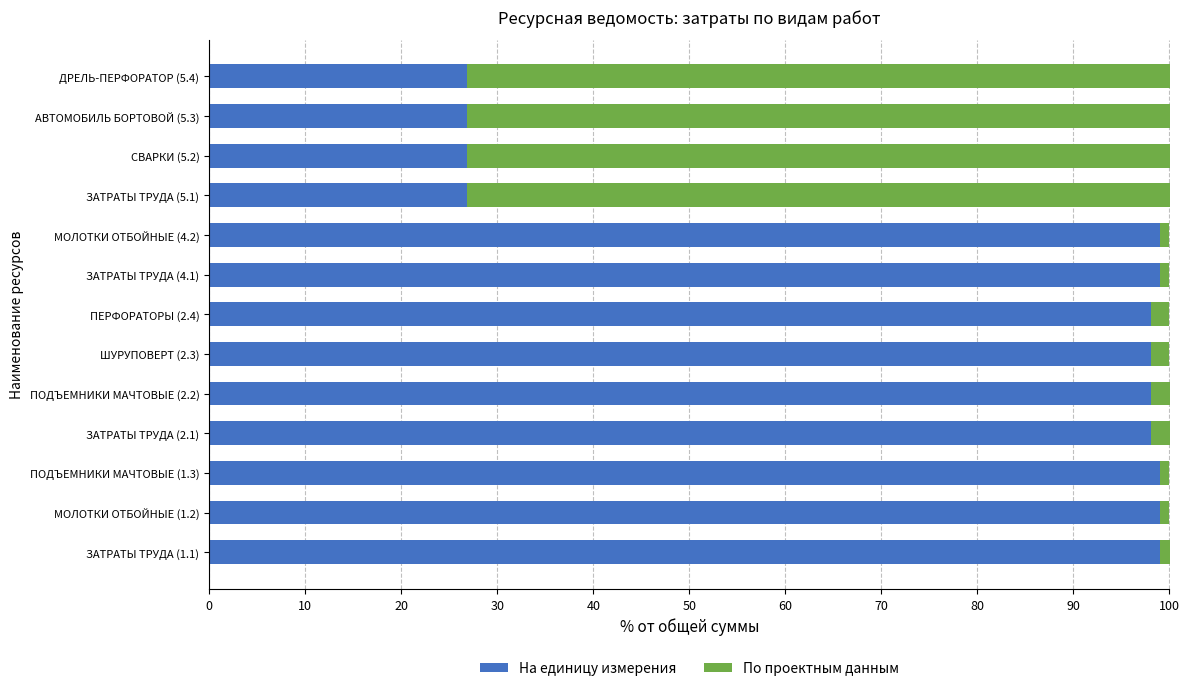

Is it true that На единицу измерения equals 26.8 at СВАРКИ (5.2)?

True